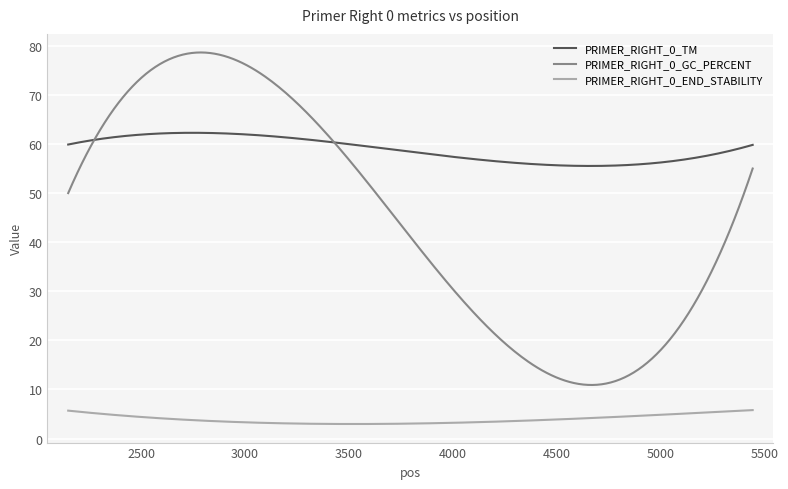

Rank the series by their average value, from lowest to highest.

PRIMER_RIGHT_0_END_STABILITY, PRIMER_RIGHT_0_GC_PERCENT, PRIMER_RIGHT_0_TM